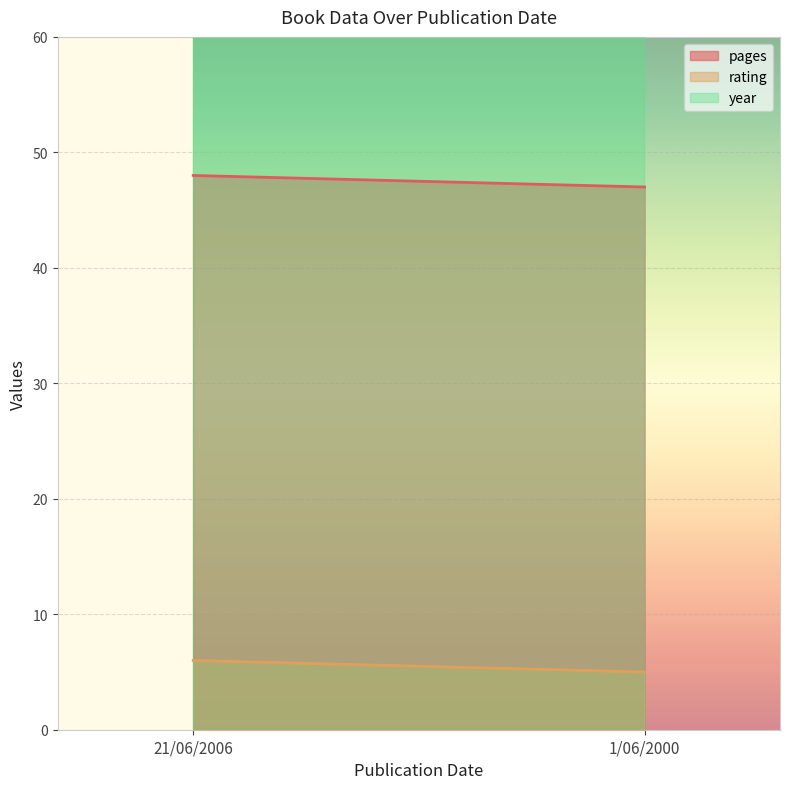

Which label corresponds to the smallest value in the chart?

1/06/2000